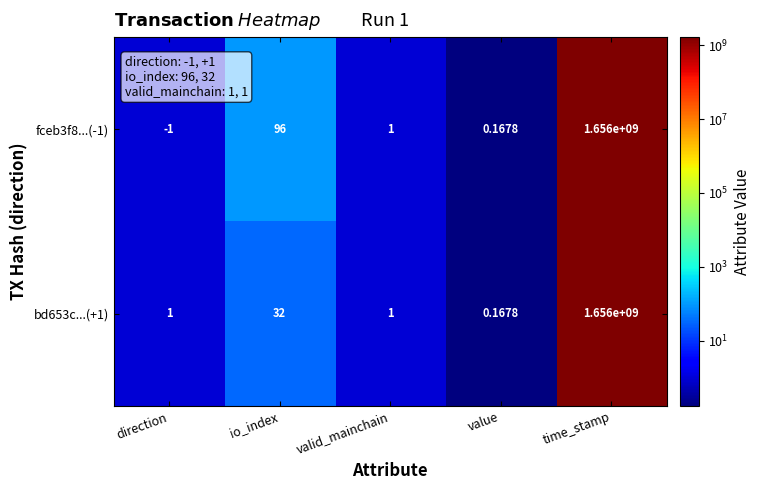

Is the value of fceb3f8...(-1) at value greater than the value of bd653c...(+1) at io_index?

No